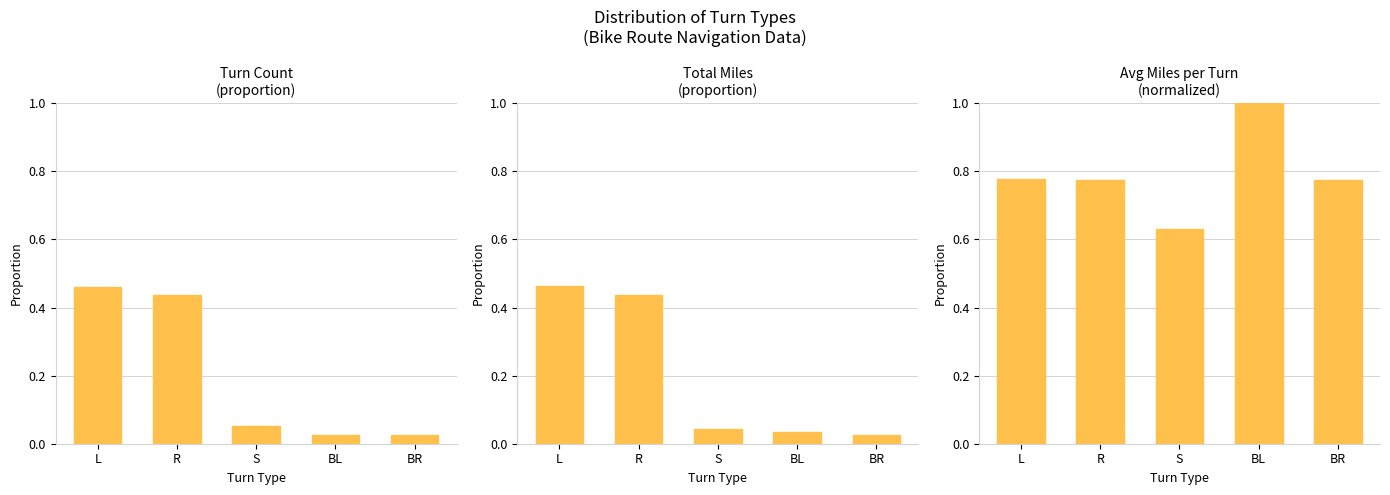

What is the label of the 4th bar from the left?

BL